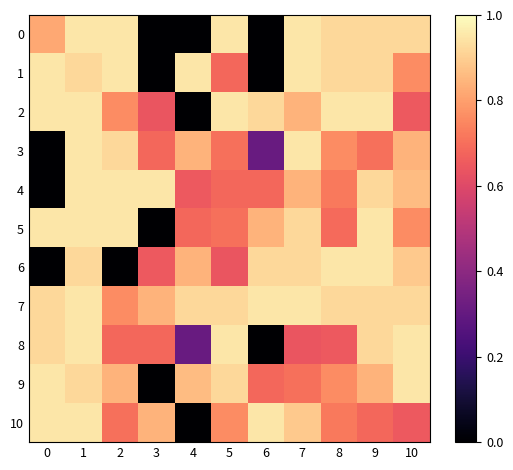

At 4, list the series in order from largest to smallest.

1, 7, 9, 3, 6, 5, 4, 8, 0, 2, 10